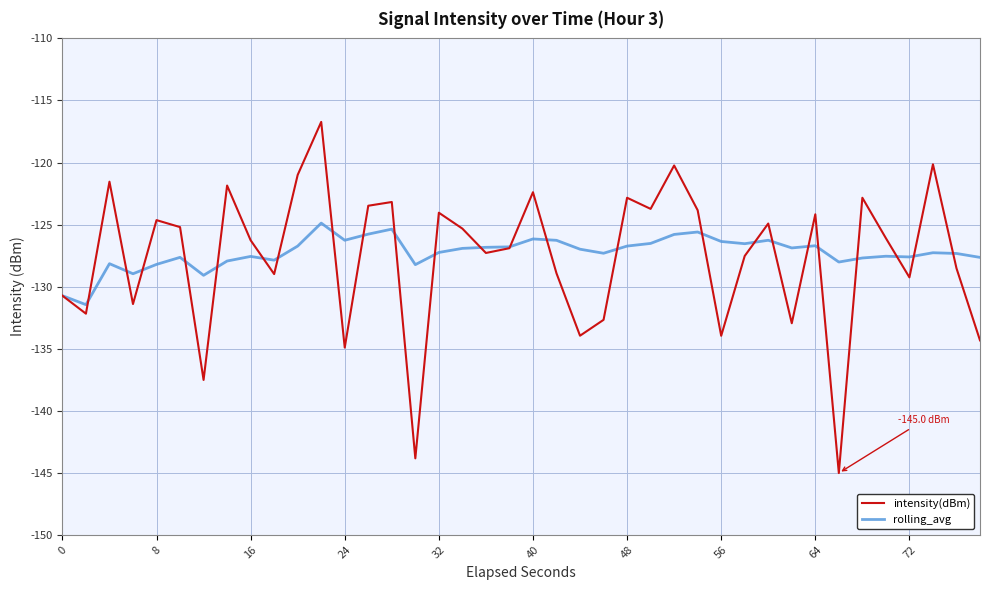

What is the lowest value of the rolling_avg series?

-131.5